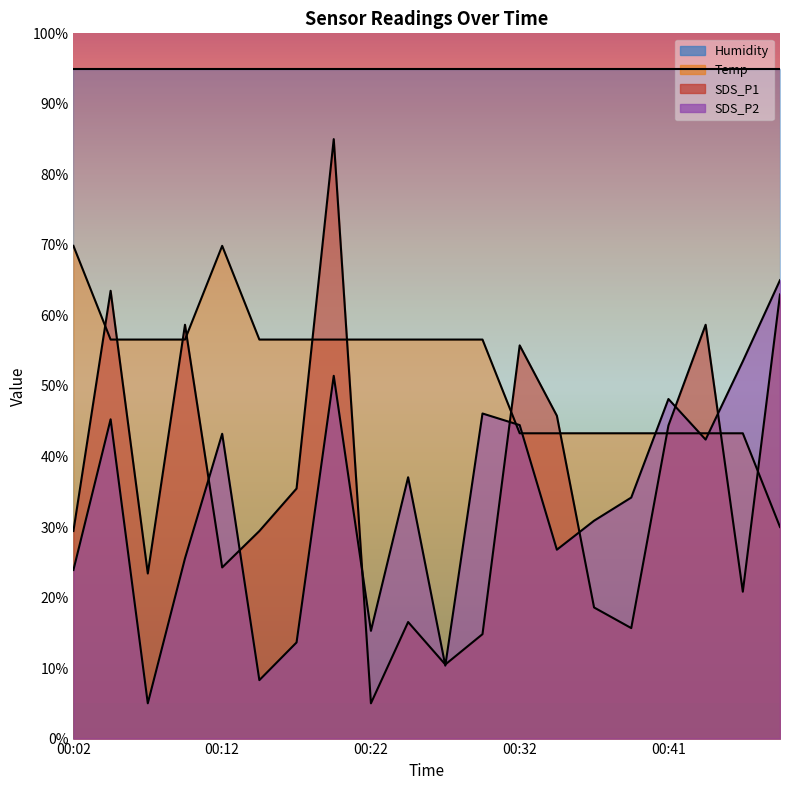

What is the highest value of the Temp series?

69.9